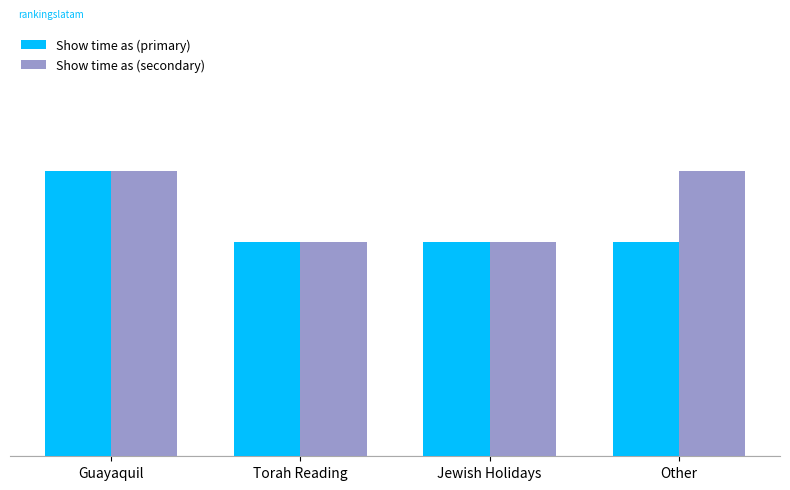

What are all the series names shown in the legend?

Show time as (primary), Show time as (secondary)